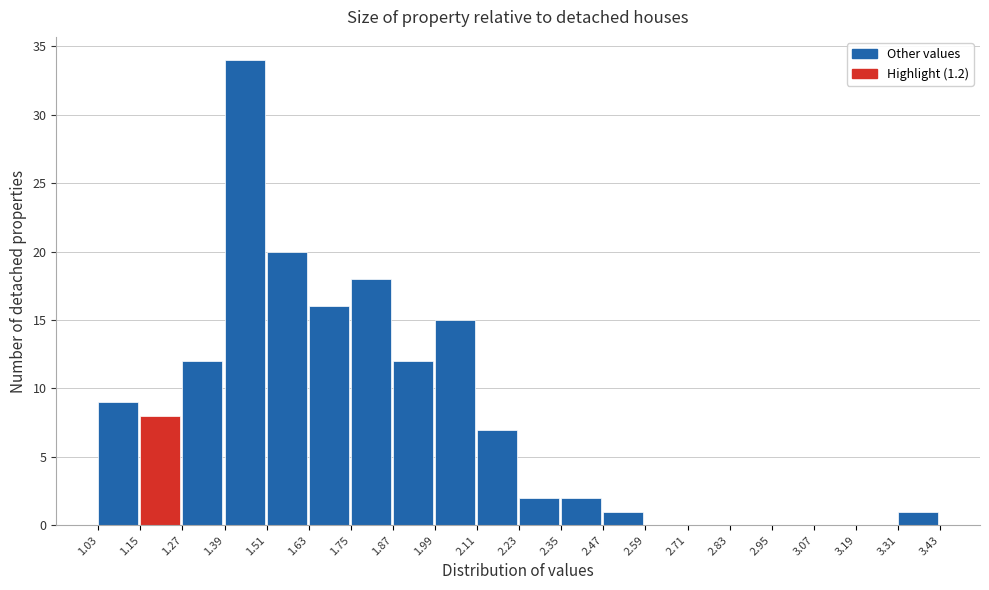

Reading left to right, transcribe this chart: for each bar, give the range it covers on the x-axis and its height. The values are not printed on the chart, so give them approximately, as read against the axis.

1.03 to 1.15: 9
1.15 to 1.27: 8
1.27 to 1.39: 12
1.39 to 1.51: 34
1.51 to 1.63: 20
1.63 to 1.75: 16
1.75 to 1.87: 18
1.87 to 1.99: 12
1.99 to 2.11: 15
2.11 to 2.23: 7
2.23 to 2.35: 2
2.35 to 2.47: 2
2.47 to 2.59: 1
2.59 to 2.71: 0
2.71 to 2.83: 0
2.83 to 2.95: 0
2.95 to 3.07: 0
3.07 to 3.19: 0
3.19 to 3.31: 0
3.31 to 3.43: 1